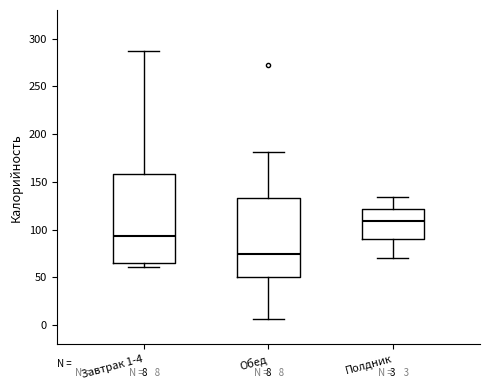

Comparing the boxes themselves (not the whiskers), which one is the tallest?

Завтрак 1-4